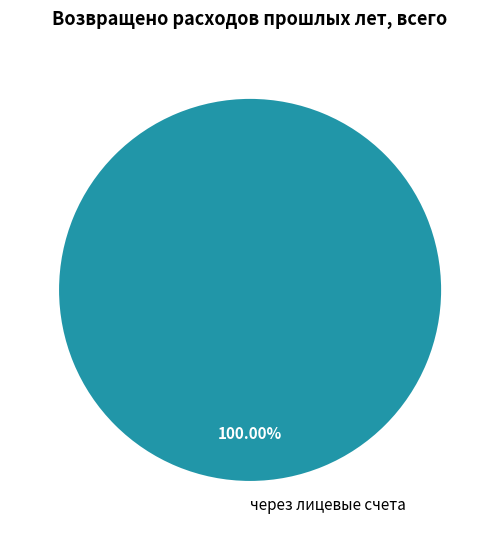

How many slices are in this pie chart?

1